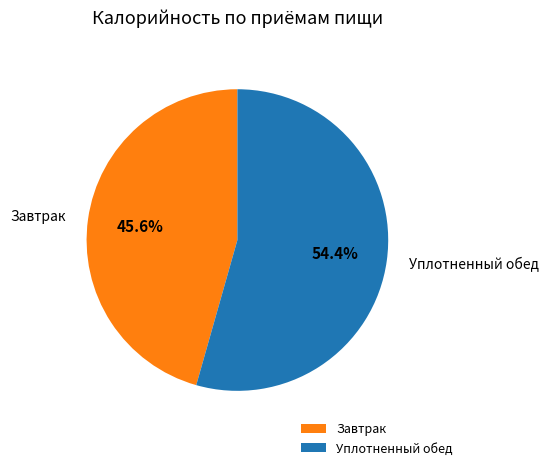

Does Завтрак account for over 50% of the chart?

No